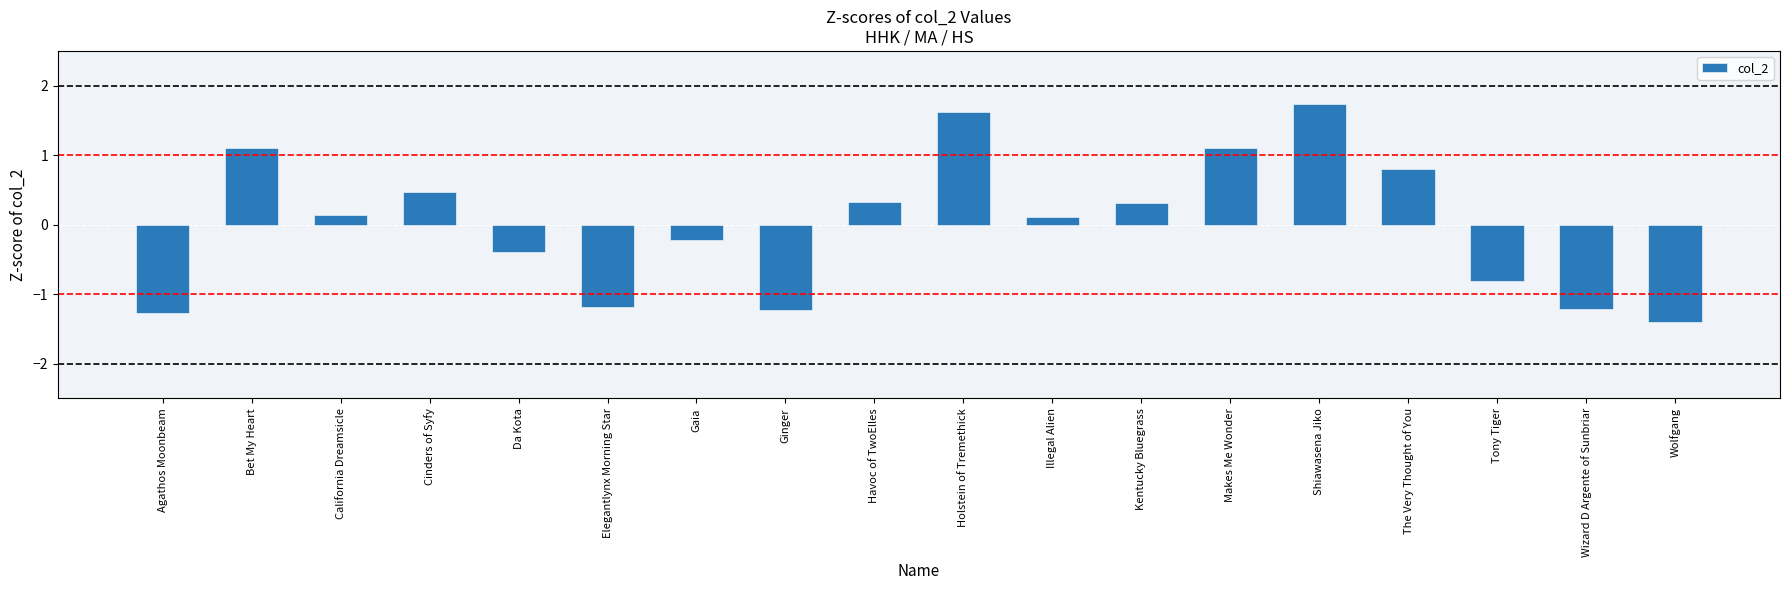

What is the label of the 15th bar from the right?

Cinders of Syfy